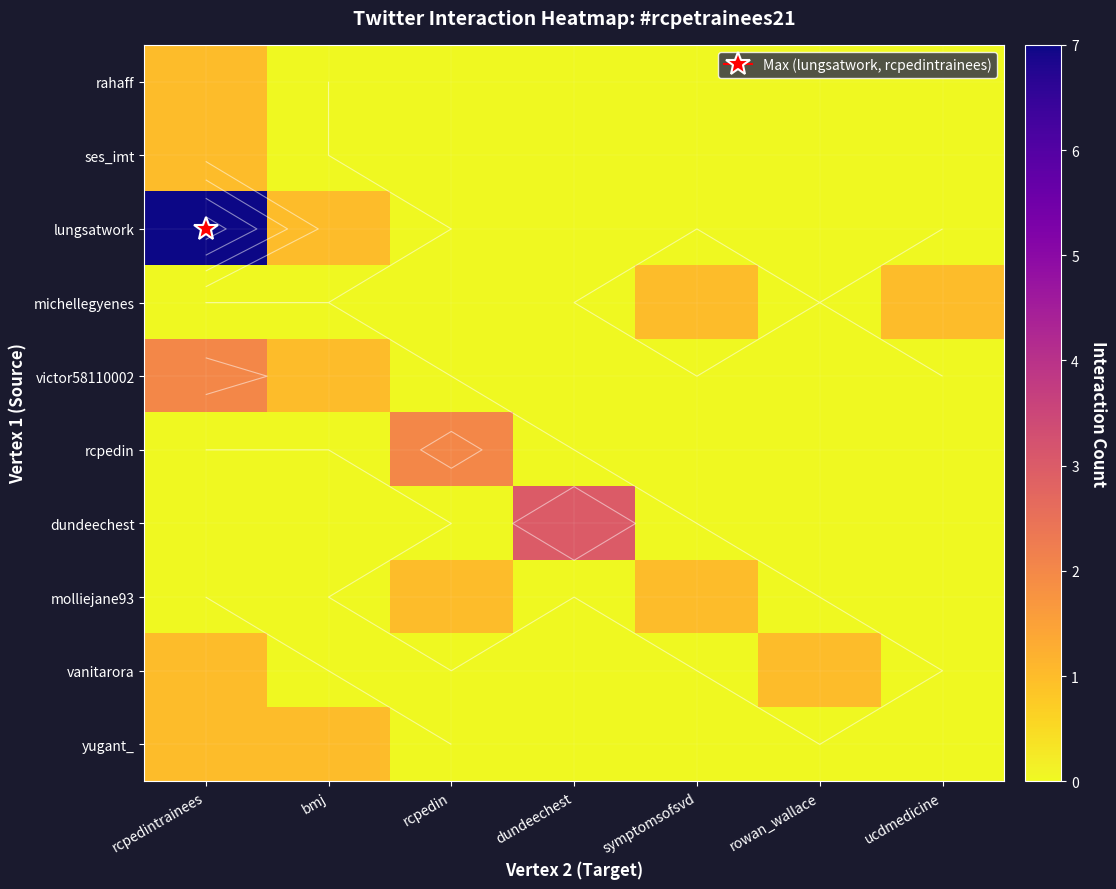

How many values in the victor58110002 series exceed 0?

2